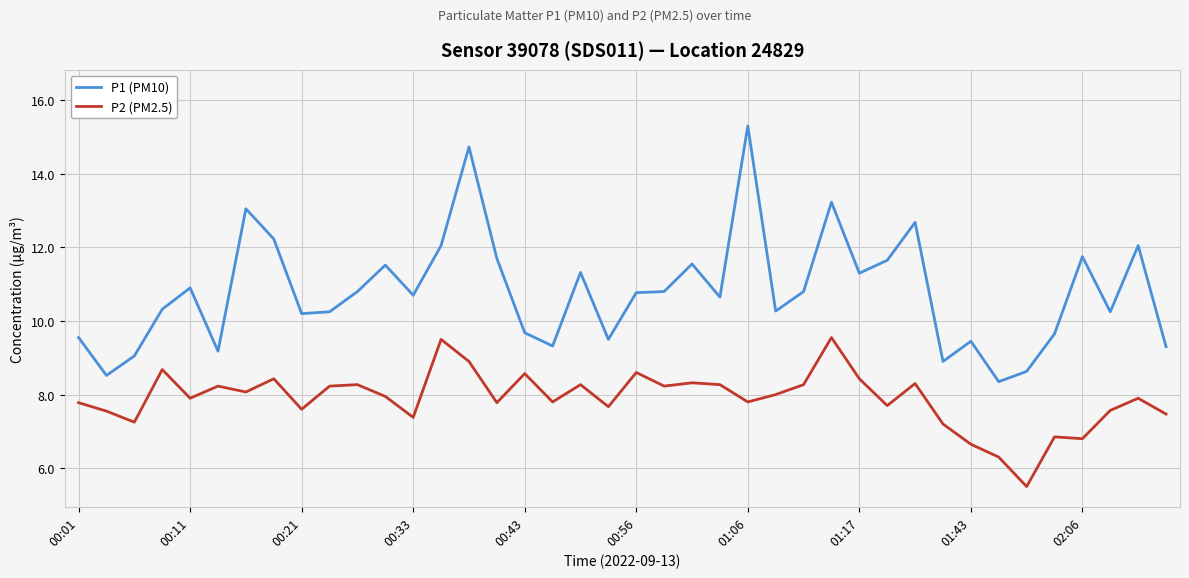

True or false: P2 (PM2.5) and P1 (PM10) intersect in this chart.

False